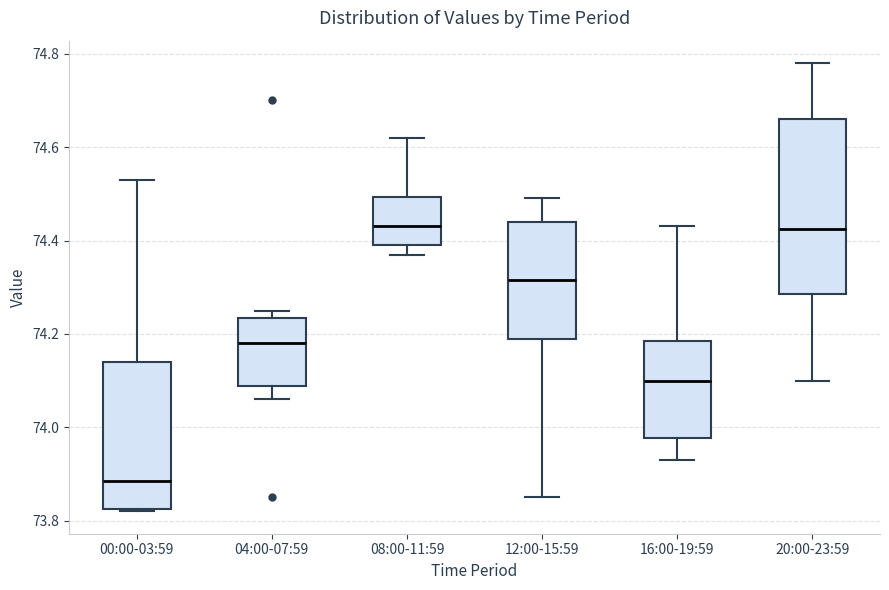

Reading left to right, transcribe this box plot: for each box, give where its median line is, the range the box spans, and where its two whiskers end, as read against the y-axis. The values are not printed on the chart, so give them approximately, as read against the axis.

00:00-03:59: median 73.88, box 73.82 to 74.14, whiskers 73.82 to 74.54
04:00-07:59: median 74.18, box 74.08 to 74.24, whiskers 74.06 to 74.26
08:00-11:59: median 74.44, box 74.40 to 74.50, whiskers 74.38 to 74.62
12:00-15:59: median 74.32, box 74.20 to 74.44, whiskers 73.86 to 74.50
16:00-19:59: median 74.10, box 73.98 to 74.18, whiskers 73.94 to 74.44
20:00-23:59: median 74.42, box 74.28 to 74.66, whiskers 74.10 to 74.78